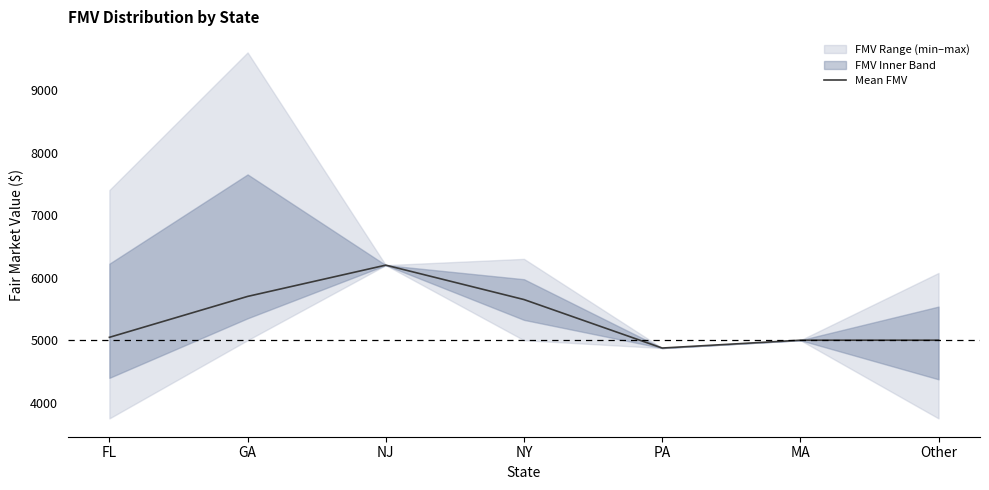

How many values are below 5046?

3